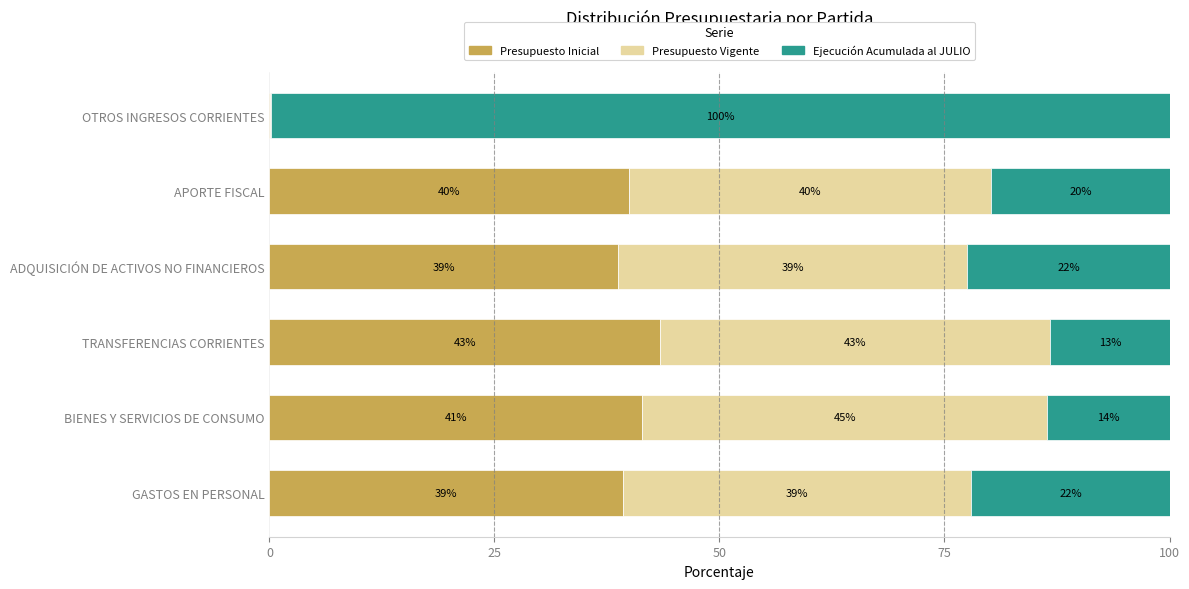

What are all the series names shown in the legend?

Presupuesto Inicial, Presupuesto Vigente, Ejecución Acumulada al JULIO